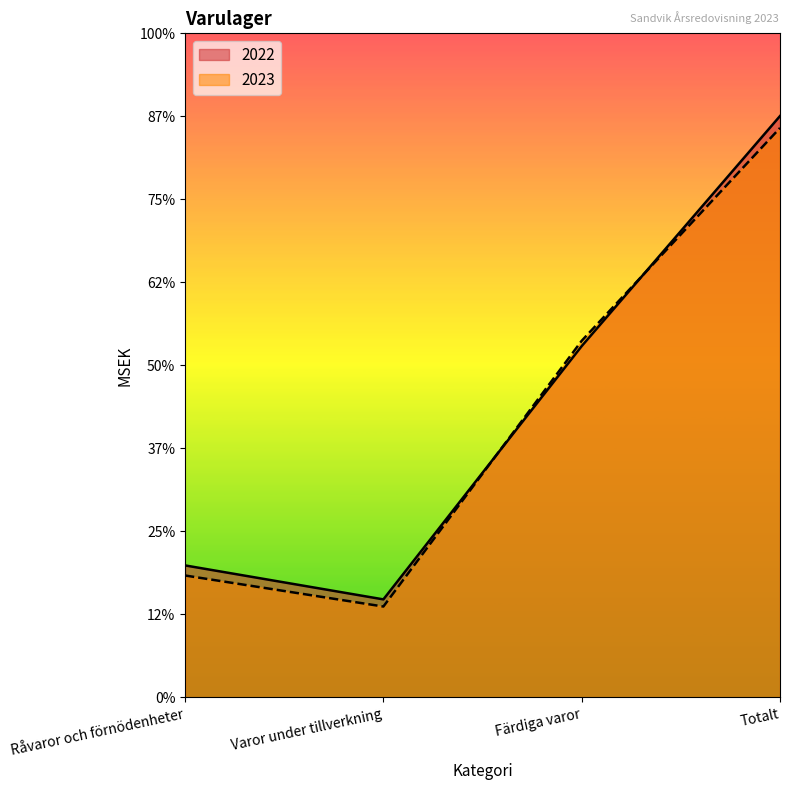

At which category does 2023 reach its first local valley?

Varor under tillverkning